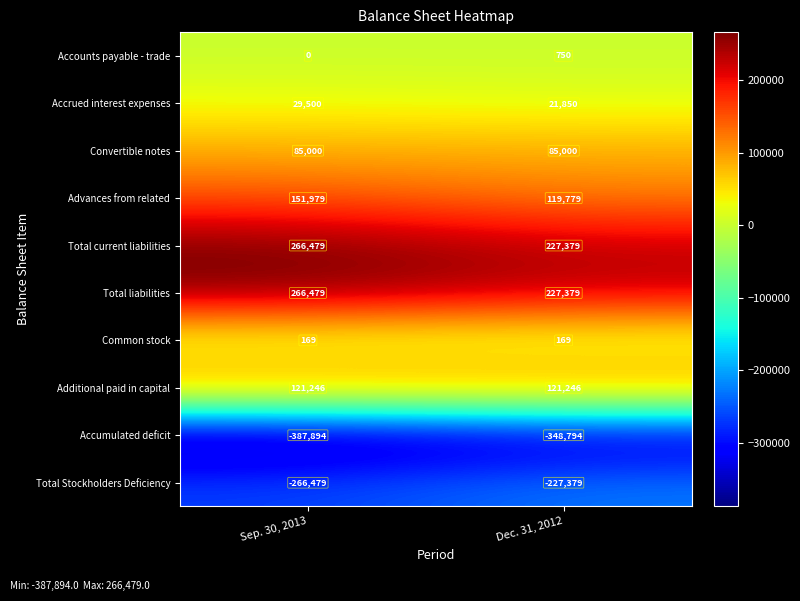

At which category is the sum across all series the highest?

Sep. 30, 2013